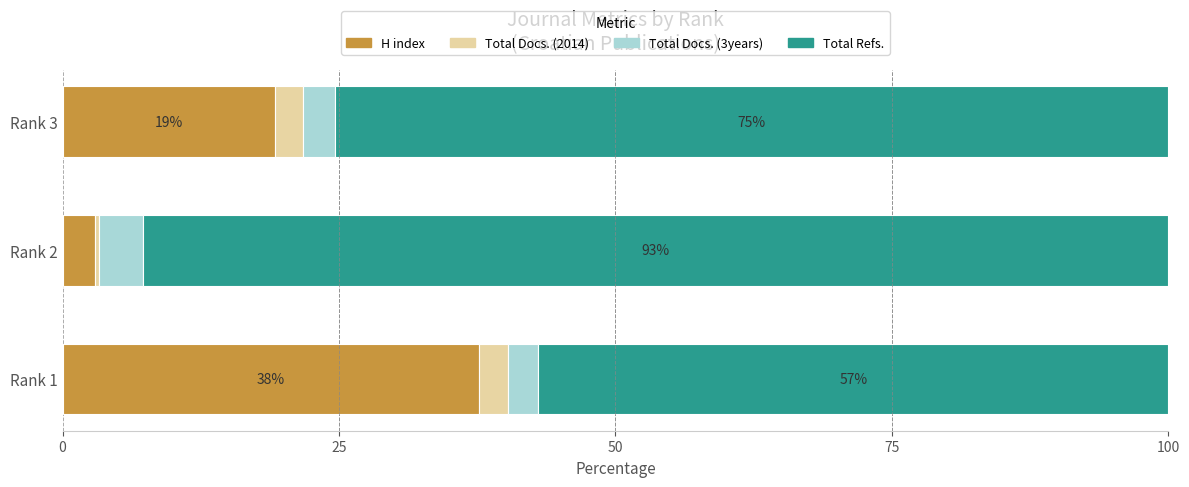

What is the difference between the maximum and second lowest values in the H index series?

18.4